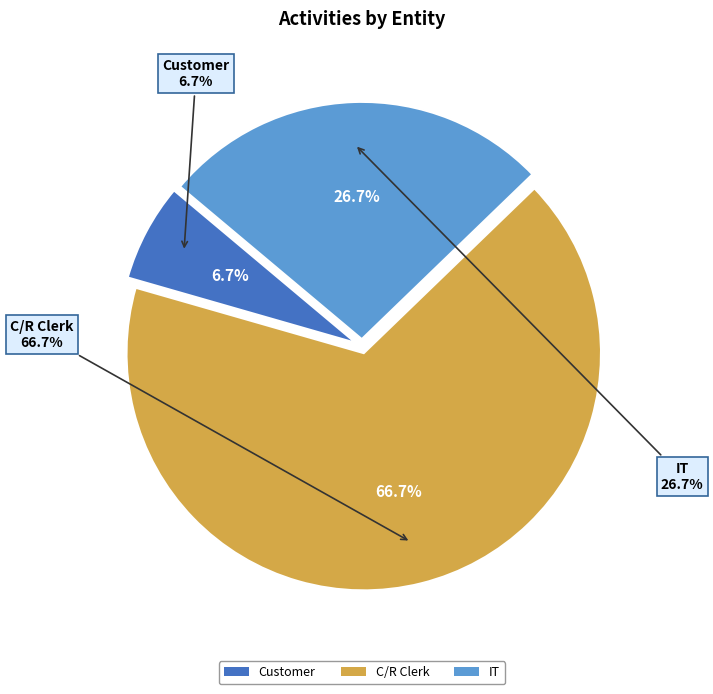

To the nearest percent, what is the average slice percentage?

33%